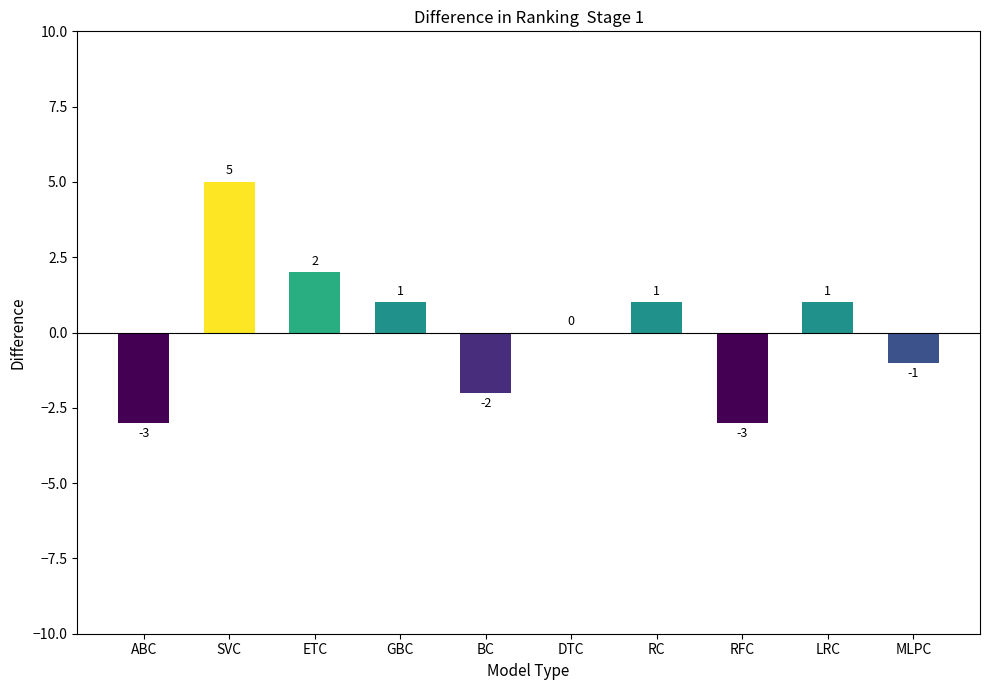

What is the maximum value shown in the chart?

5